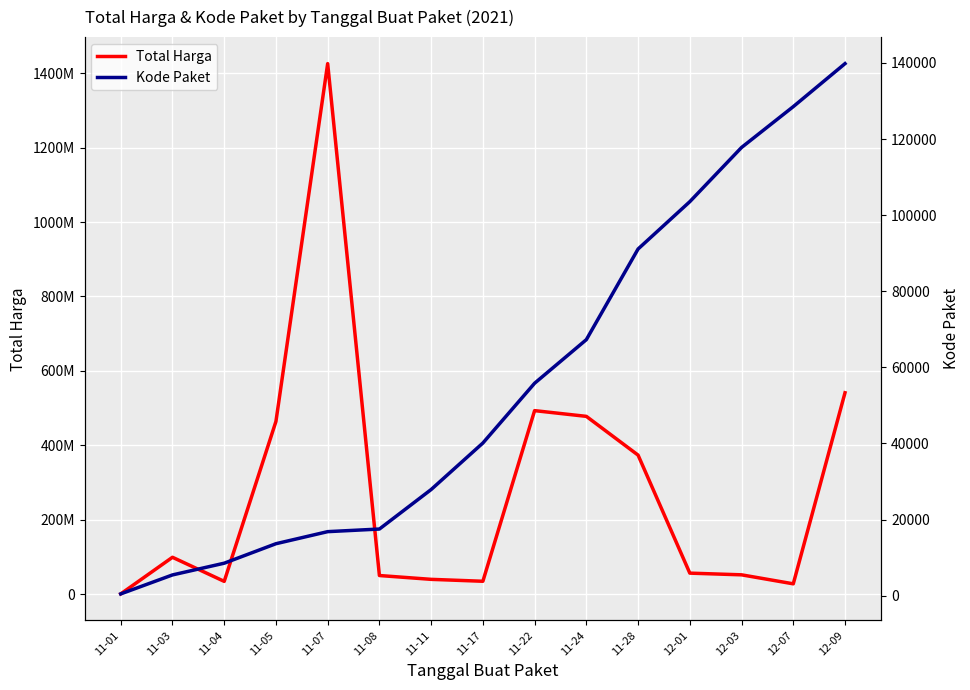

Reading left to right, extract all data points from this chart.

Total Harga: 333600	98772570	34000000	464002100	1425867900	49730040	39440000	34292000	493000000	477600000	373404000	56152800	51601000	27412000	541071000
Kode Paket: 464	5449	8530	13652	16823	17509	27891	40112	55826	67279	91101	103541	117783	128516	139817